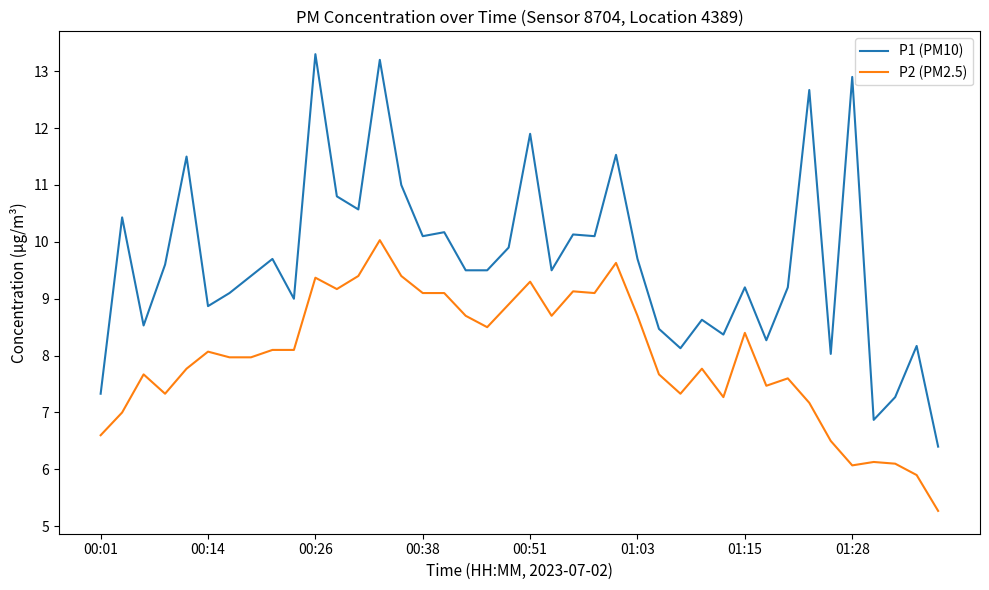

True or false: P1 (PM10) and P2 (PM2.5) cross at least once.

False